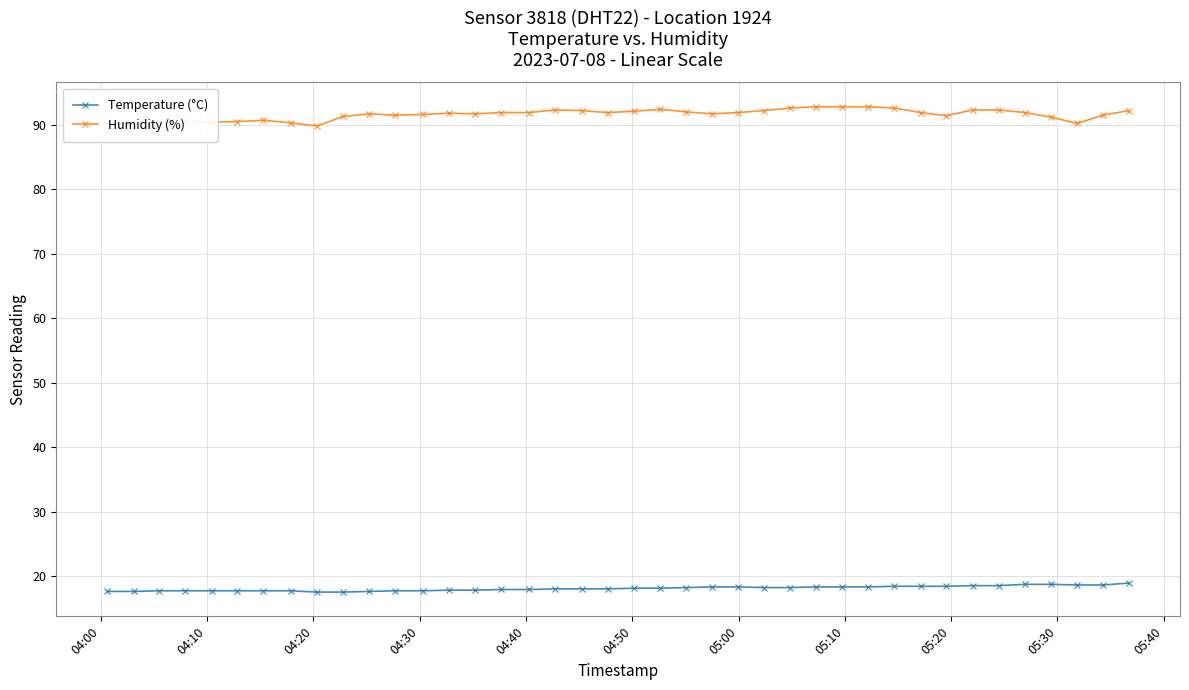

Which series has the largest total across all categories?

Humidity (%)